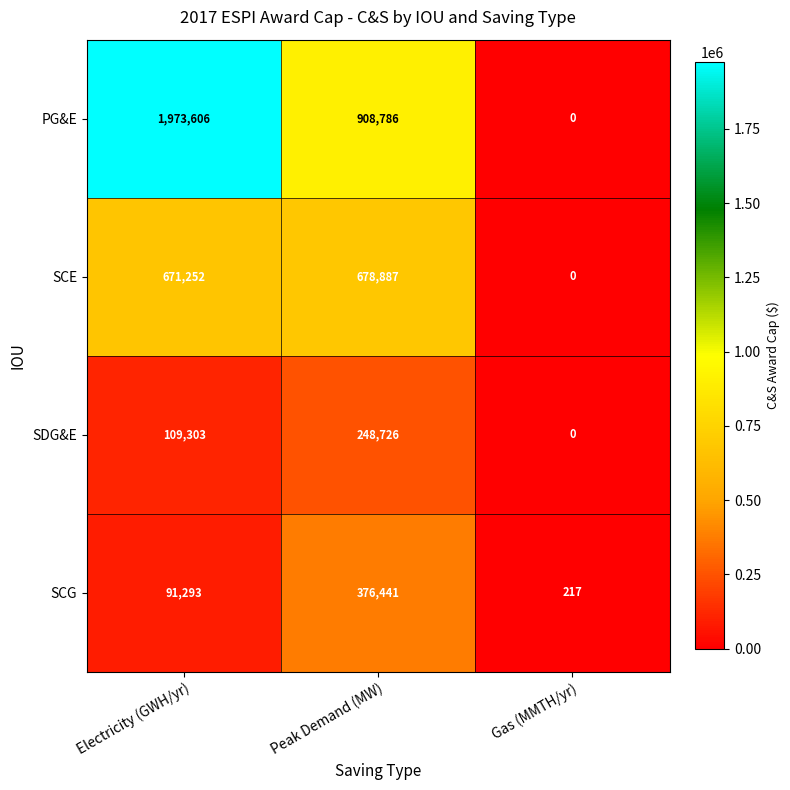

Which series has the largest range (max minus min)?

PG&E